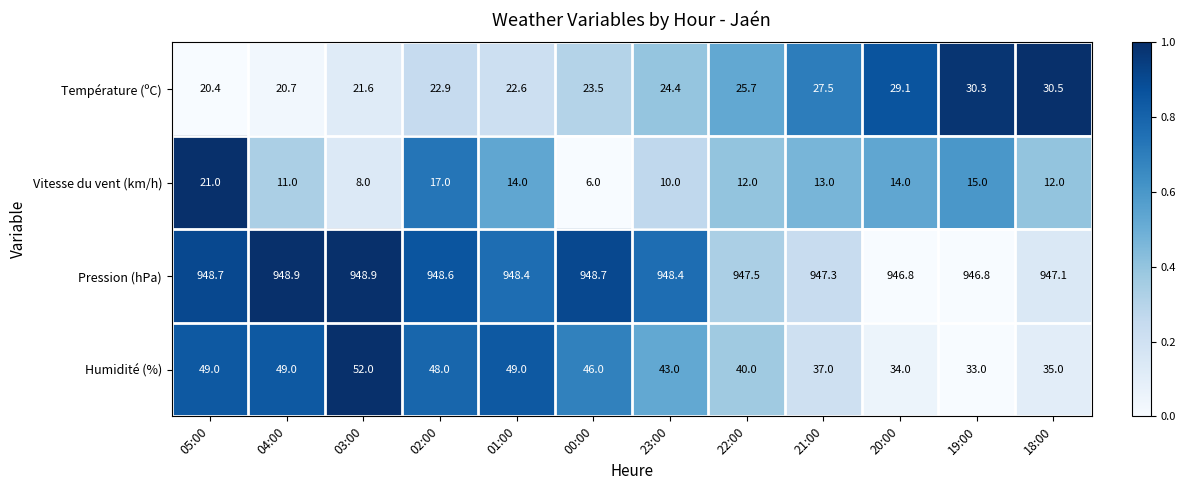

Which category has the lowest value across all series?

00:00